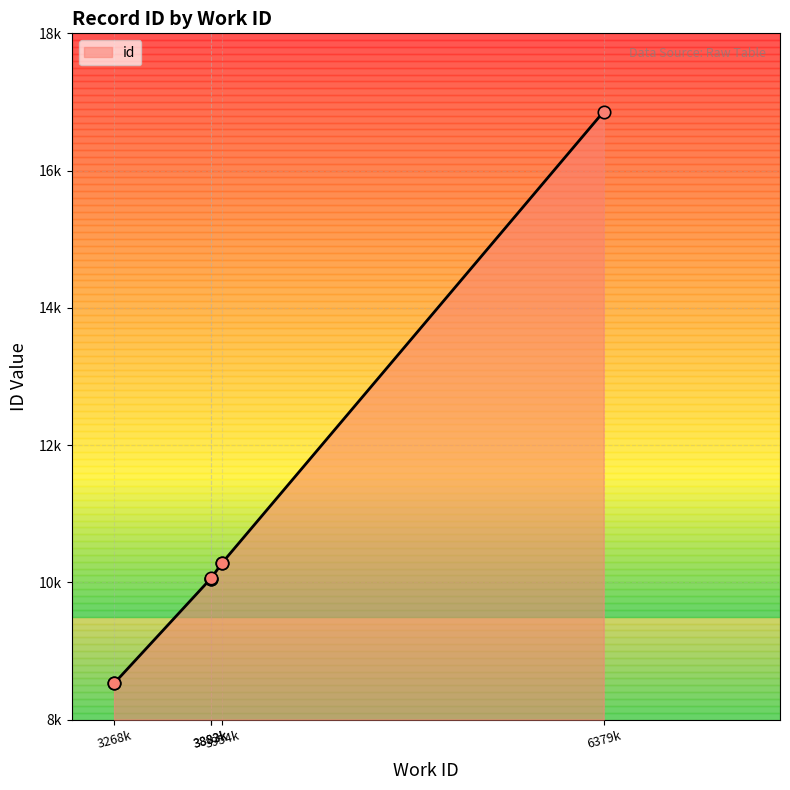

Between 3883k and 3268k, which is larger?

3883k